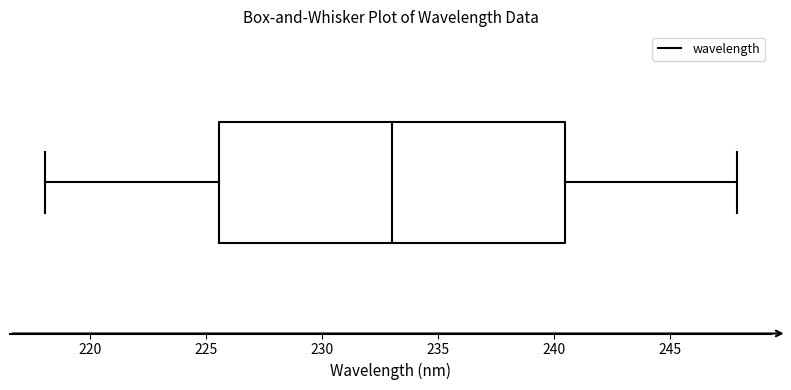

Where does the right whisker of the box end on the x-axis? The values are not printed on the chart, so give them approximately, as read against the axis.

248.0